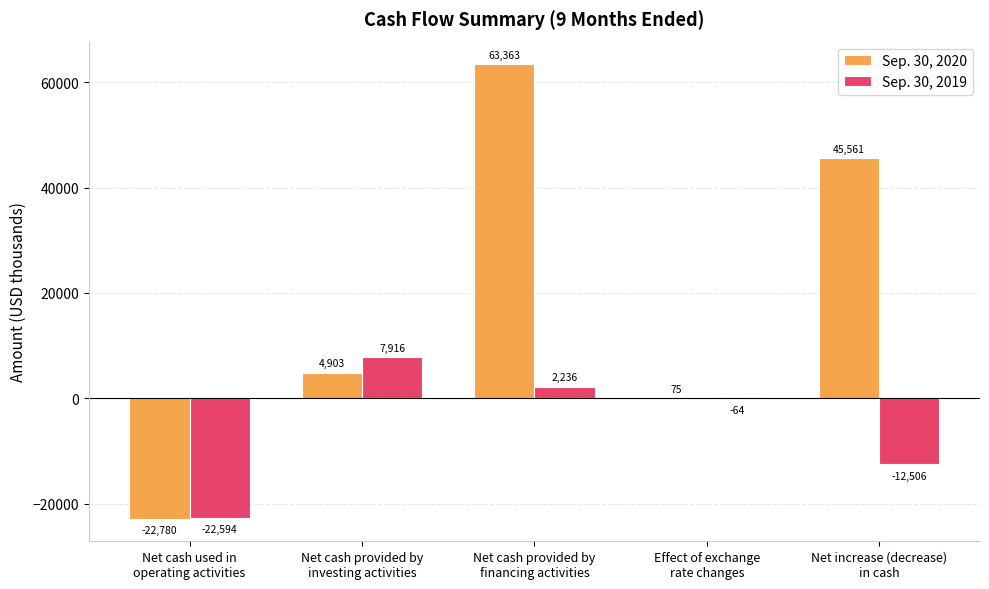

What is the sum of all Sep. 30, 2019 values?

-25012